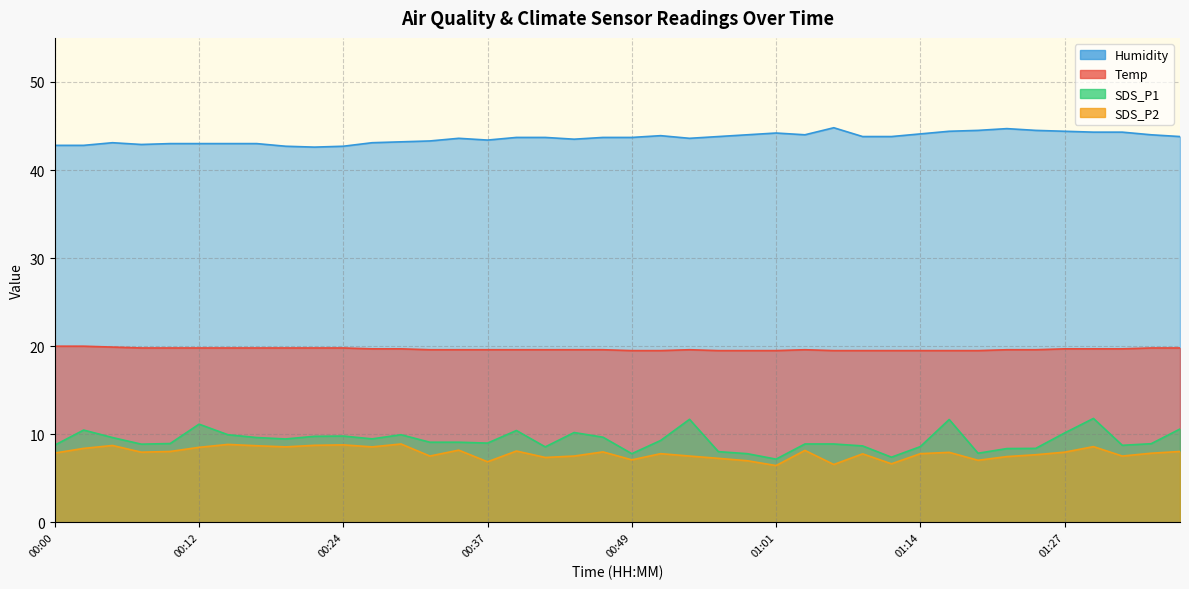

How many lines are shown in the chart?

4